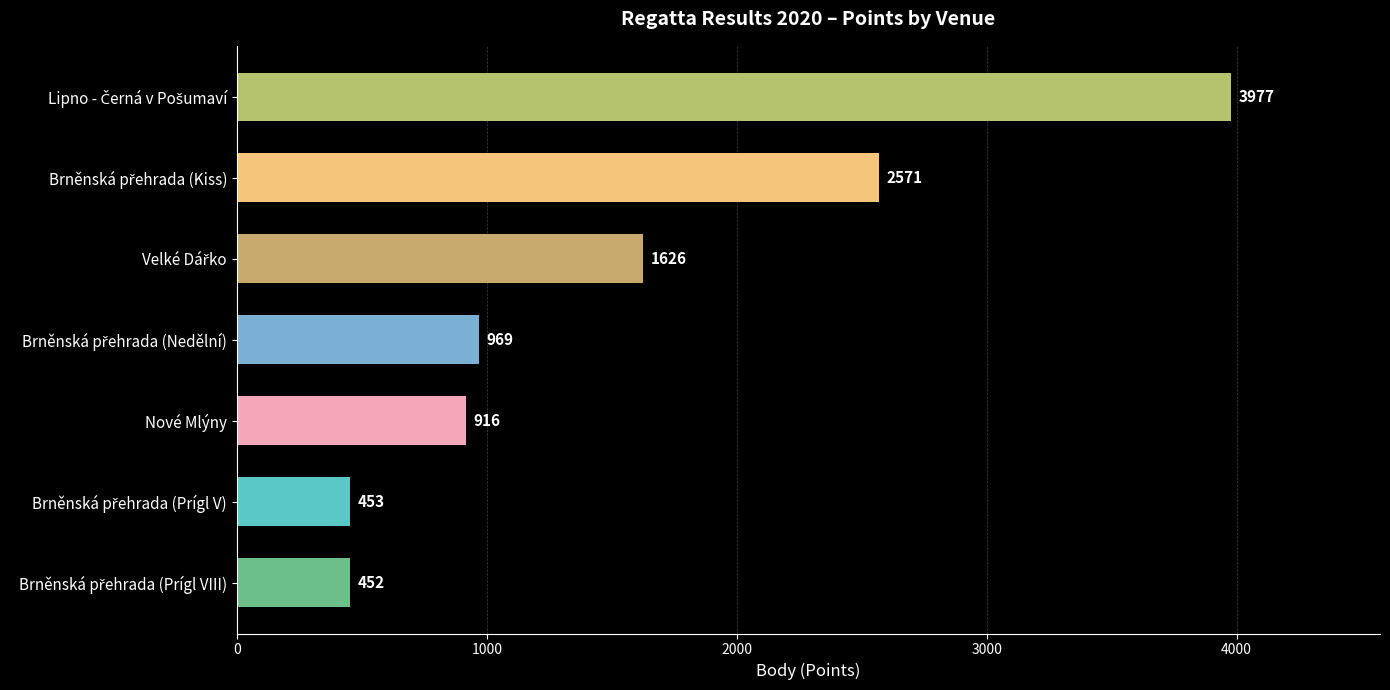

What is the maximum value shown in the chart?

3977